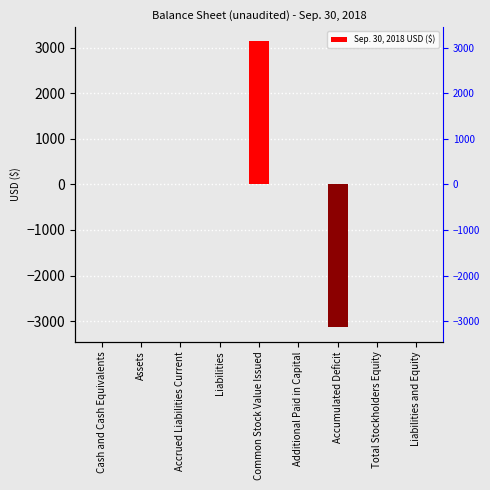

How many data points are less than 0?

1